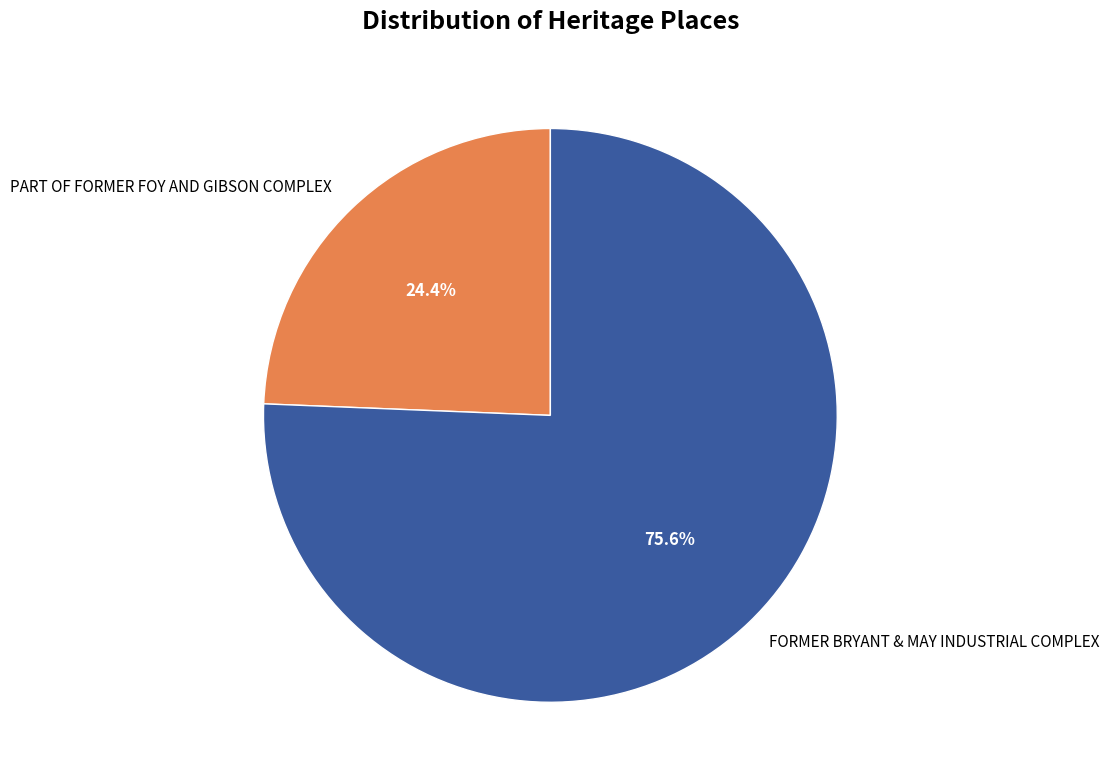

To the nearest percent, what percentage of the pie is PART OF FORMER FOY AND GIBSON COMPLEX?

24%